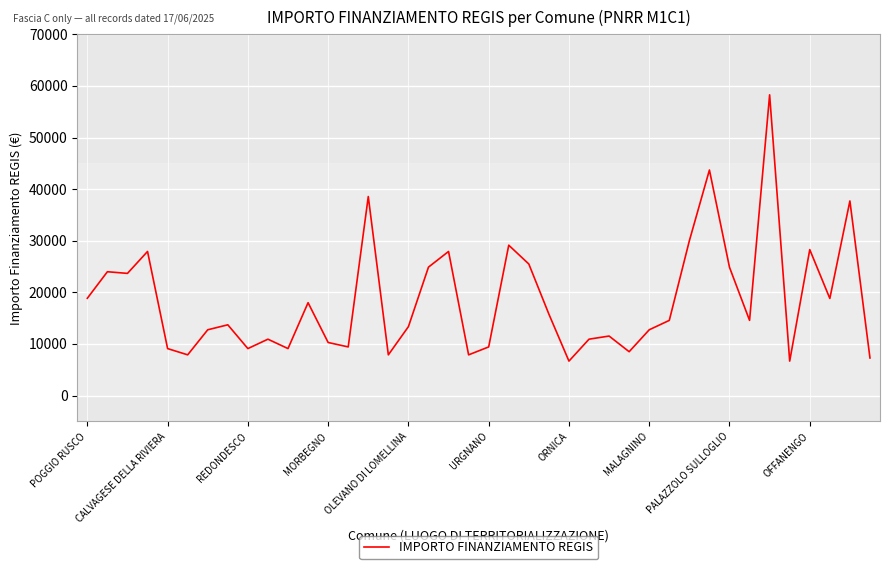

What is the smallest value displayed?

6677